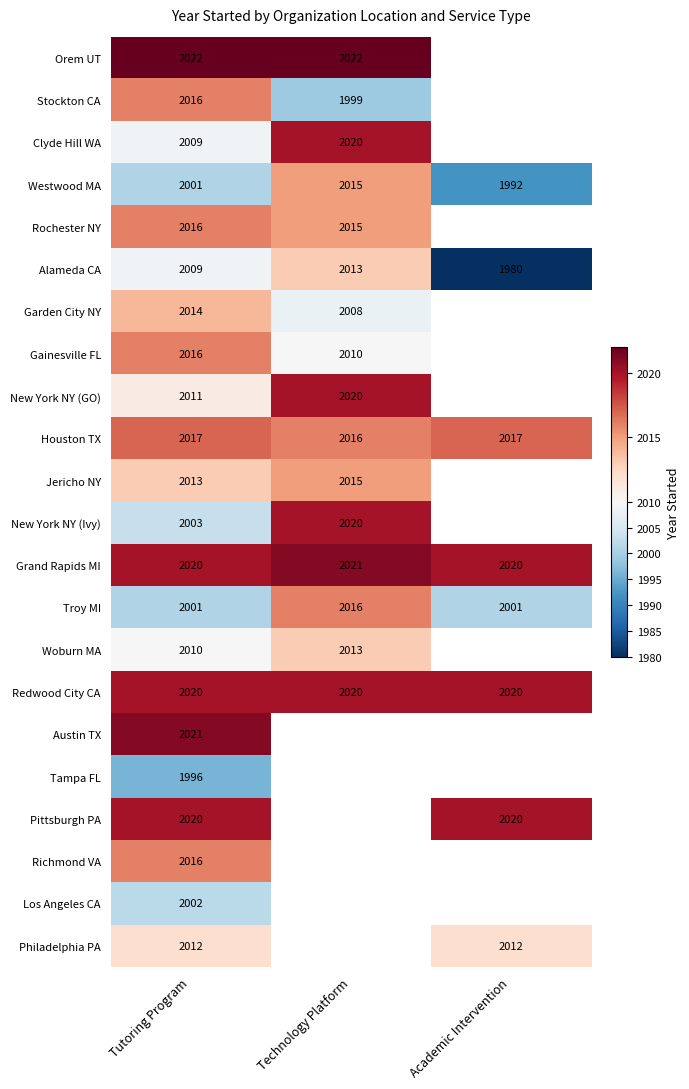

True or false: Houston TX has a value of 2017 at Academic Intervention.

True